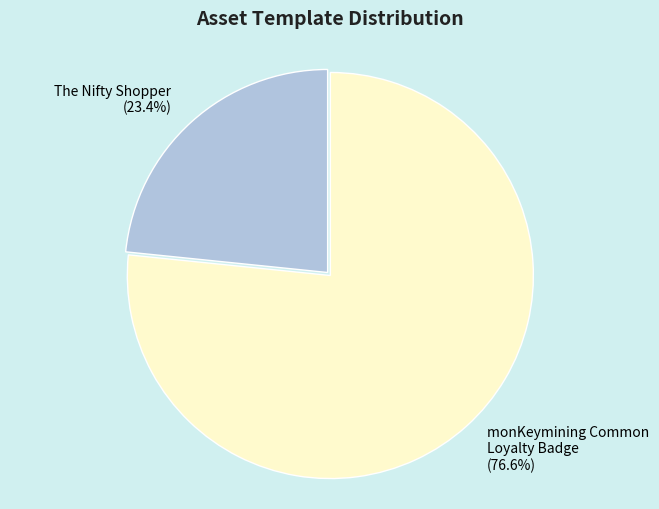

Is there a majority slice in this chart?

Yes